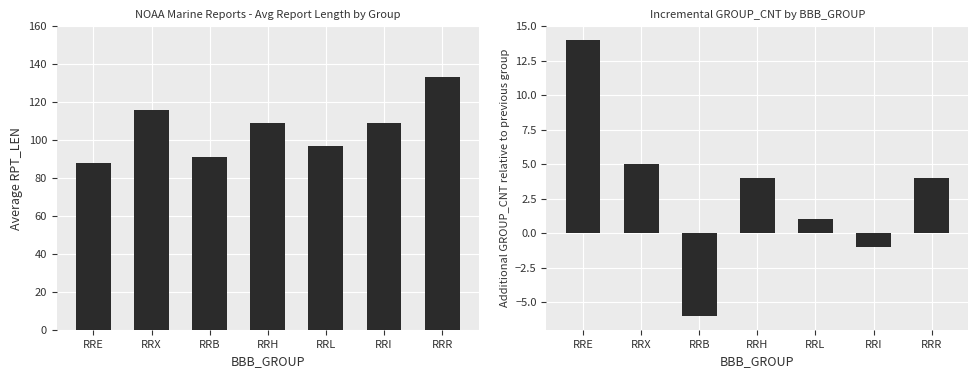

Is it true that Average RPT_LEN equals 159 at RRX?

False